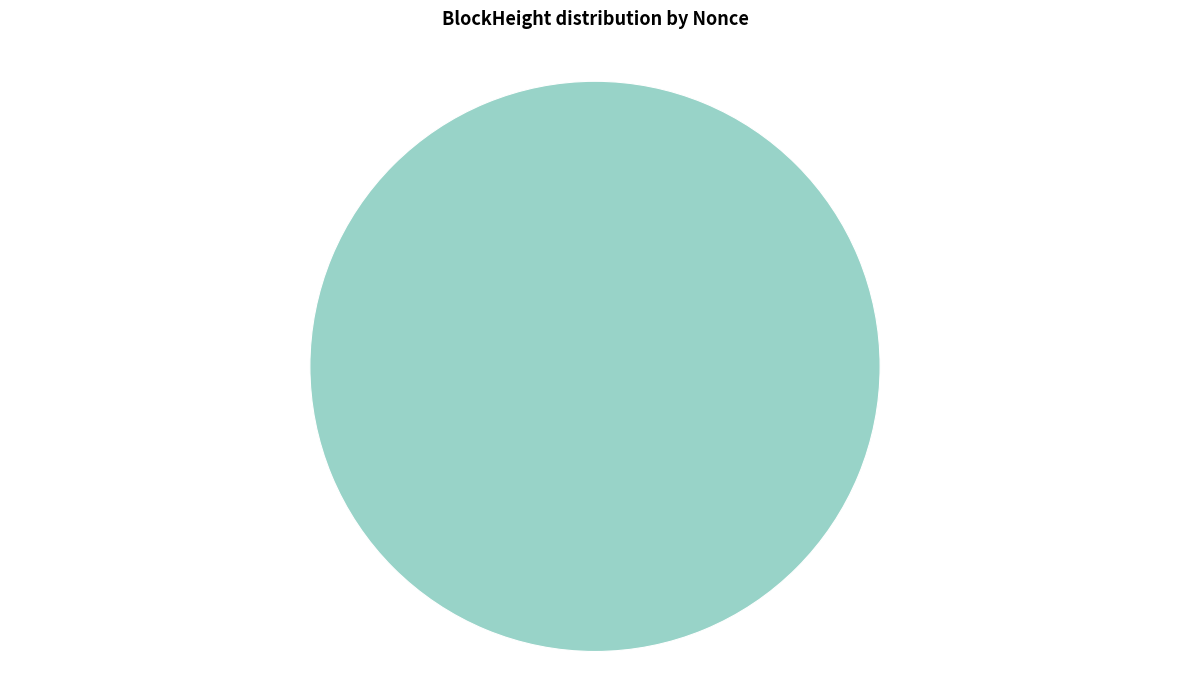

To the nearest percent, what is the average slice percentage?

50%